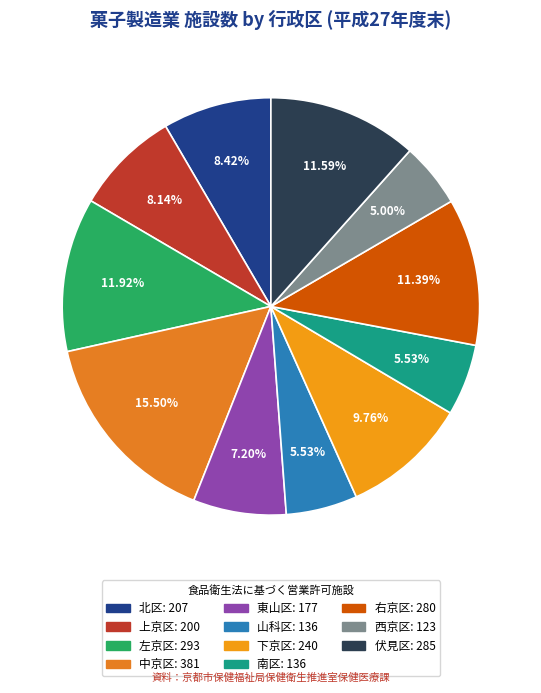

True or false: 上京区 accounts for 22% of the total.

False